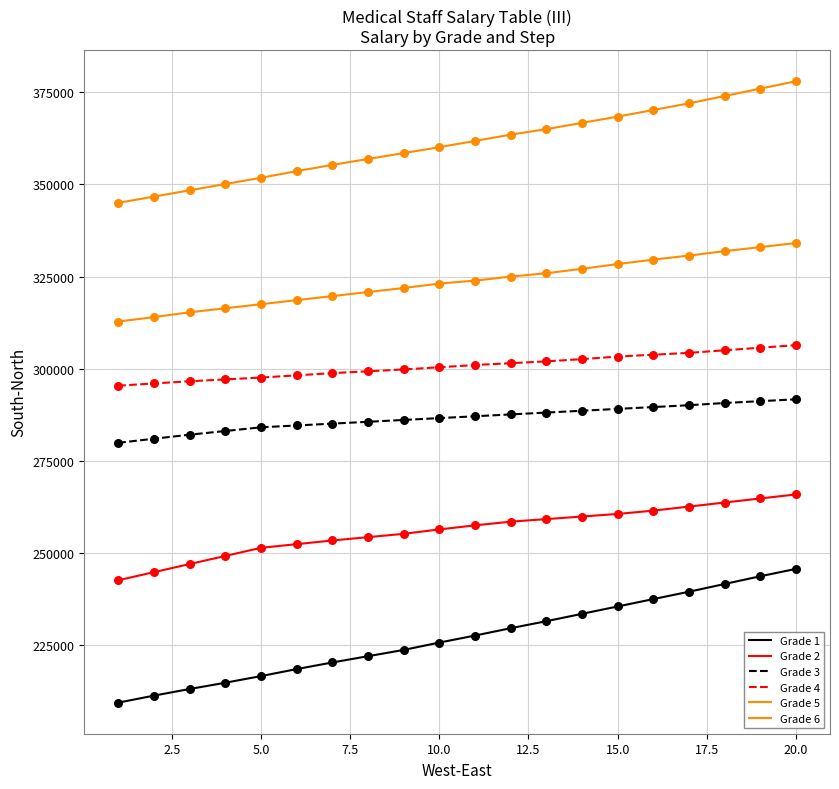

Does the chart have visible grid lines?

Yes